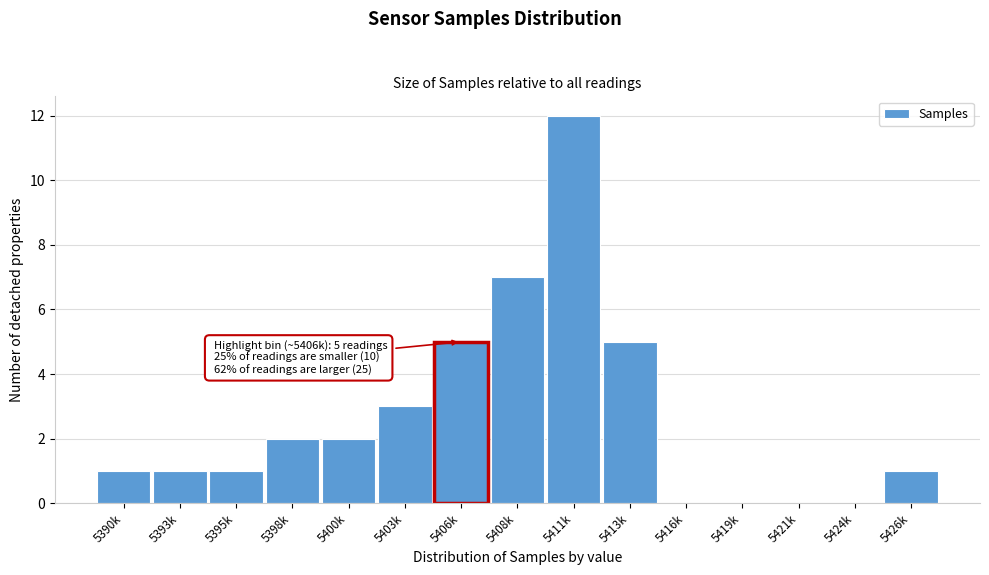

Reading left to right, what are all the values shown in this chart?

5390k=1	5393k=1	5395k=1	5398k=2	5400k=2	5403k=3	5406k=5	5408k=7	5411k=12	5413k=5	5416k=0	5419k=0	5421k=0	5424k=0	5426k=1